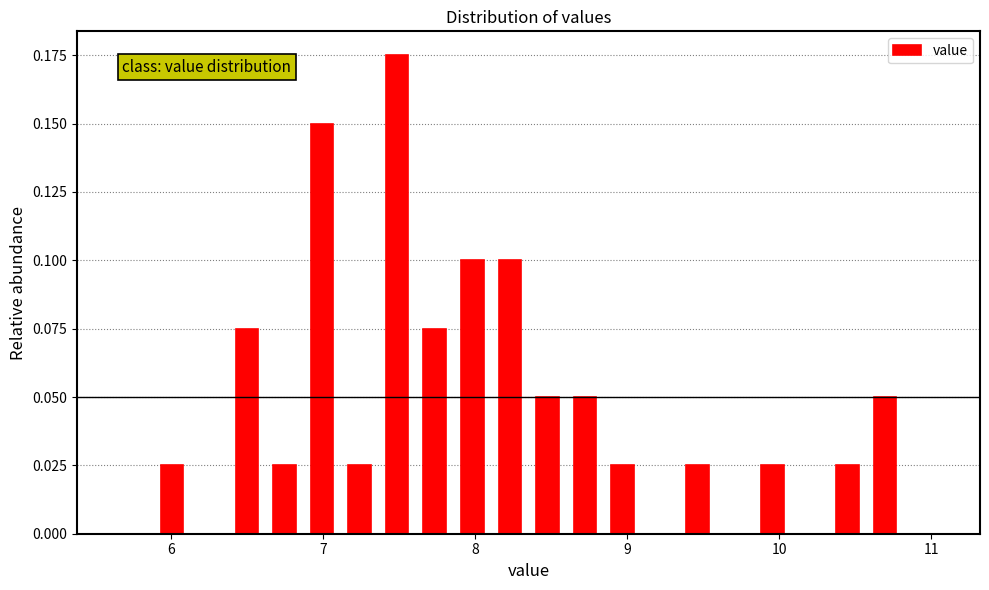

Around what value on the x-axis is the tallest bar? Give the approximate position of its centre, as read against the axis.

7.5